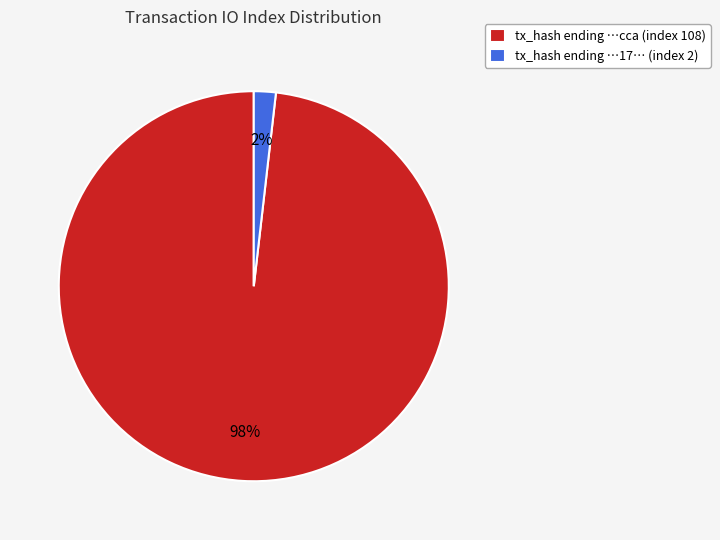

Combined, do tx_hash ending …cca (index 108) and tx_hash ending …17… (index 2) account for over 50%?

Yes